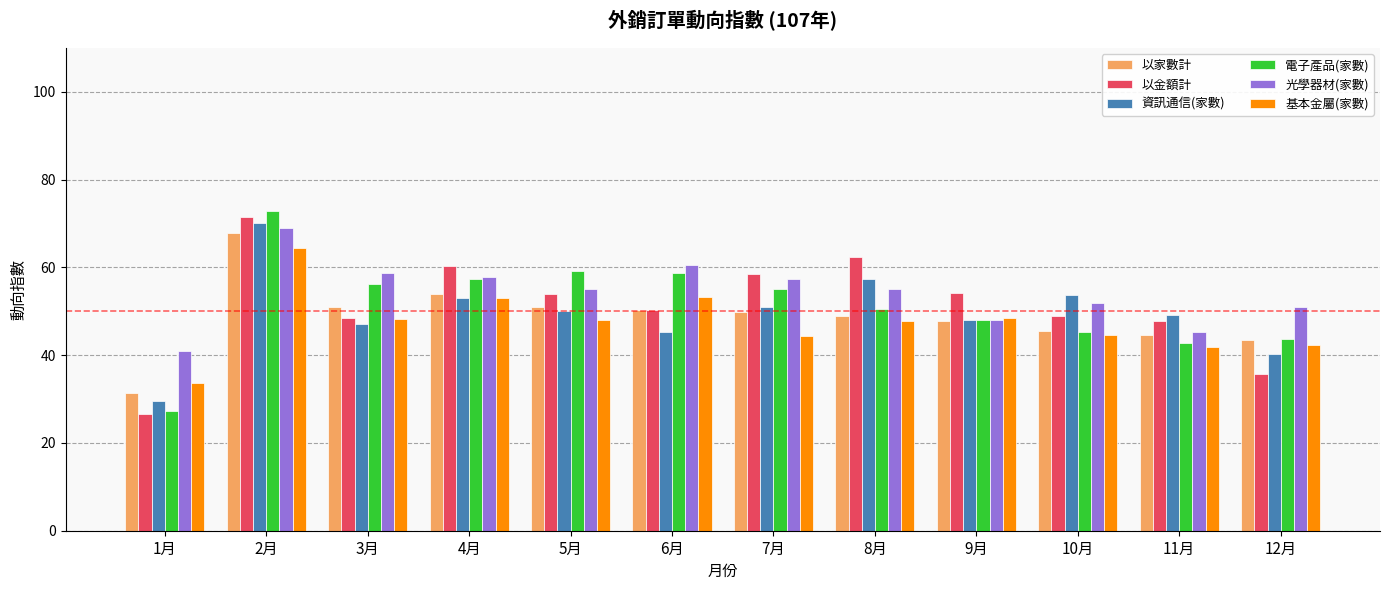

True or false: 基本金屬(家數) has a value of 79.0 at 3月.

False